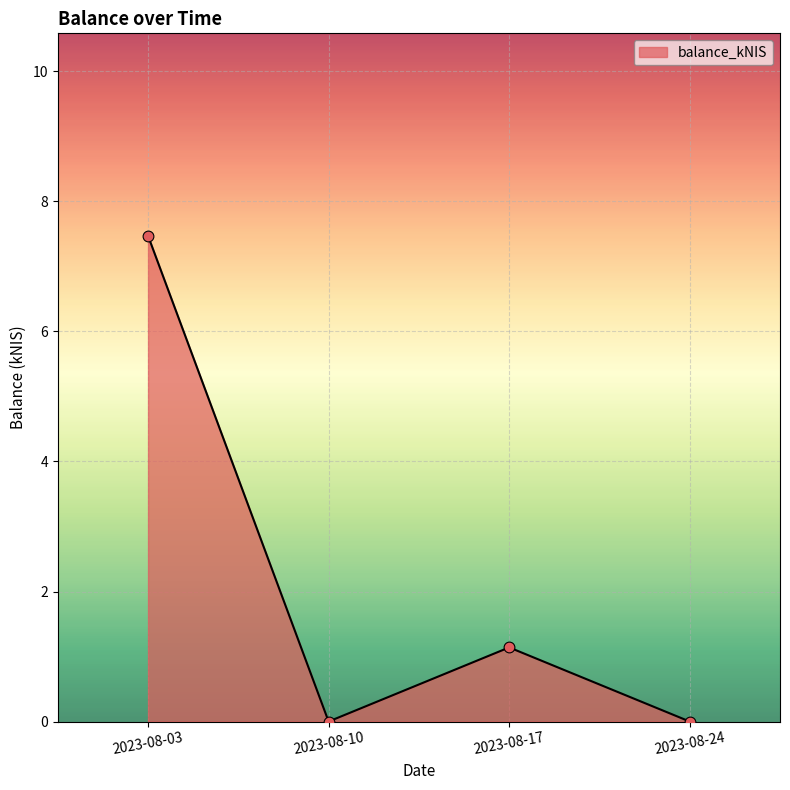

Which has a higher value, 2023-08-17 or 2023-08-10?

2023-08-17